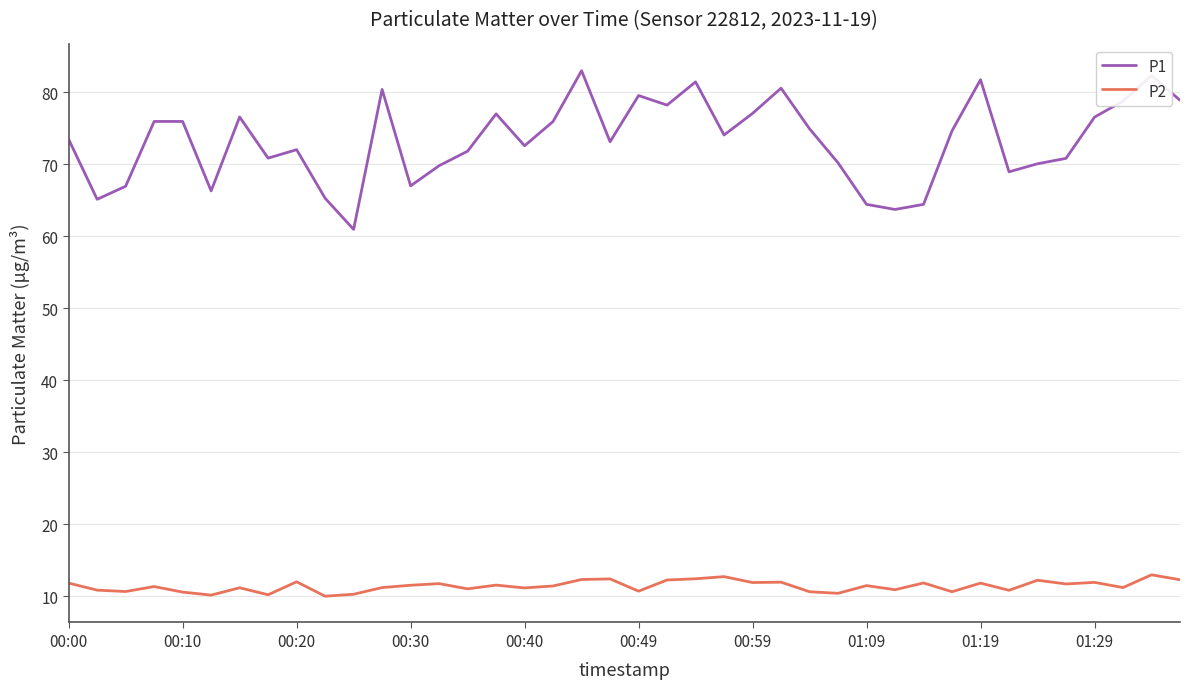

Does the chart display data point markers on the line(s)?

No